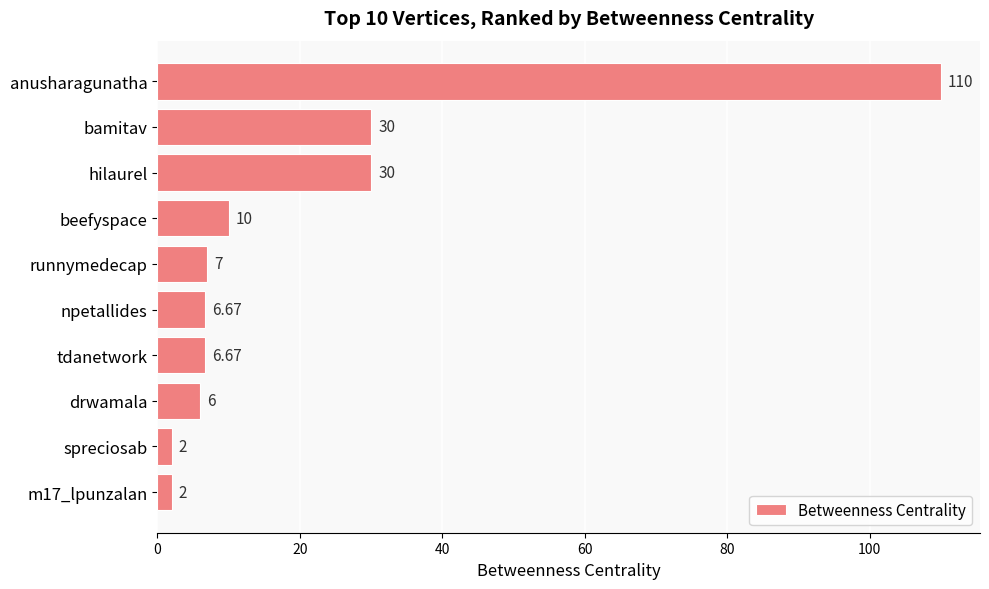

Which category has the highest value across all series?

anusharagunatha